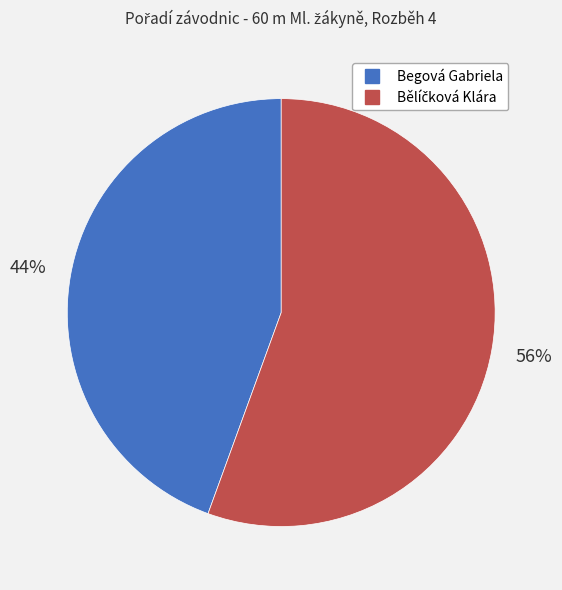

Which category has the smallest portion of the pie?

Begová Gabriela